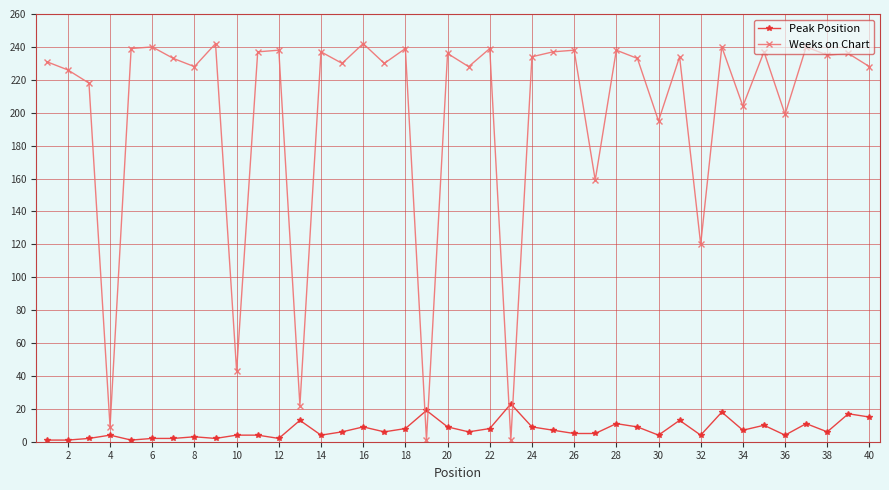

Rank the series by their average value, from highest to lowest.

Weeks on Chart, Peak Position